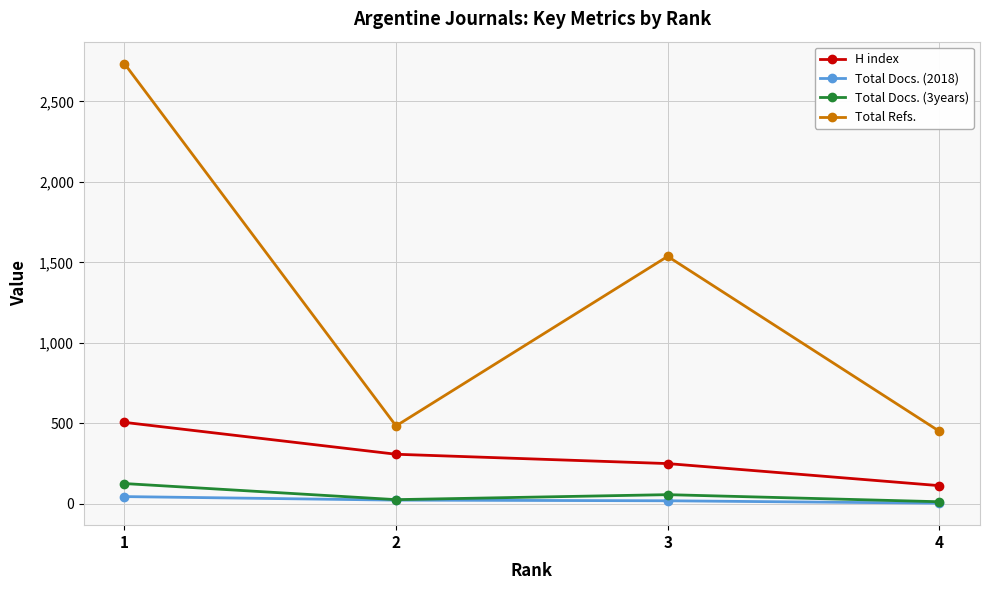

At 3, list the series in order from largest to smallest.

Total Refs., H index, Total Docs. (3years), Total Docs. (2018)